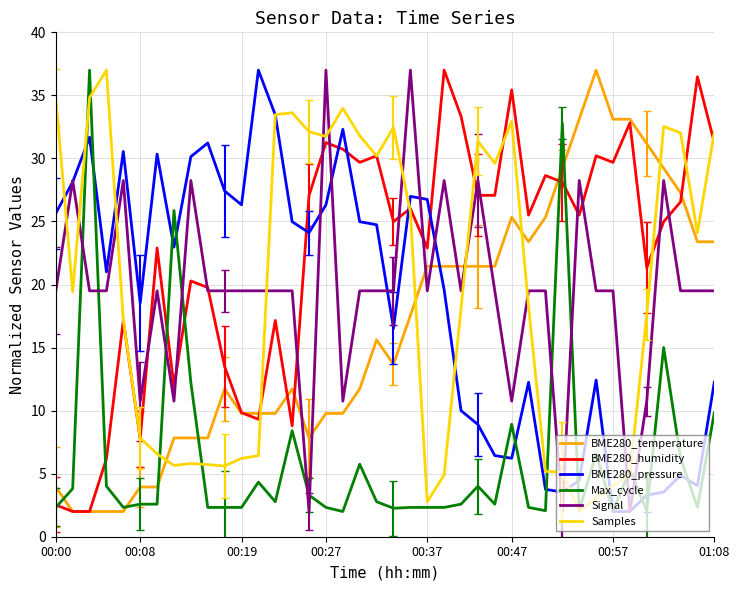

Which series has the widest spread of values?

BME280_temperature